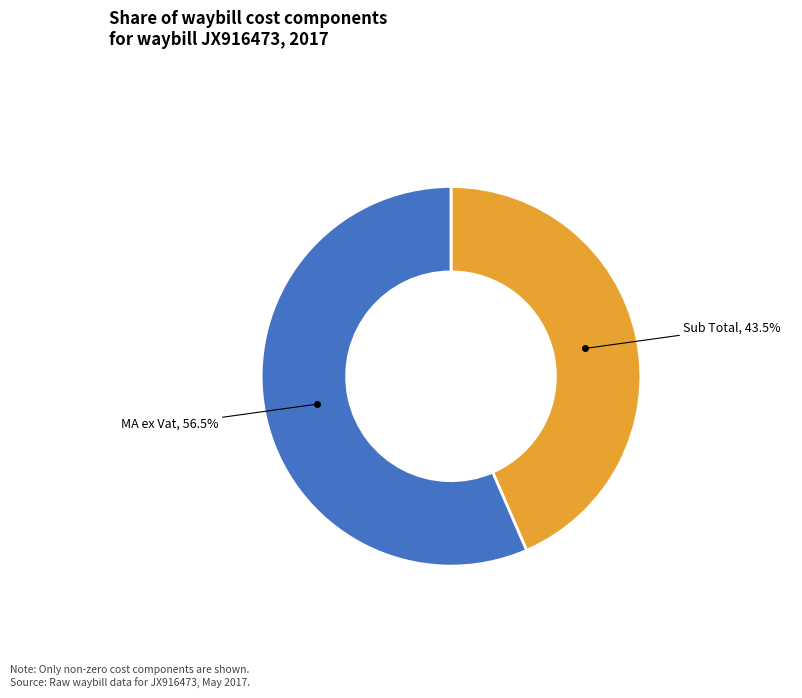

To the nearest percent, what is the difference between the largest and smallest slice percentages?

13%